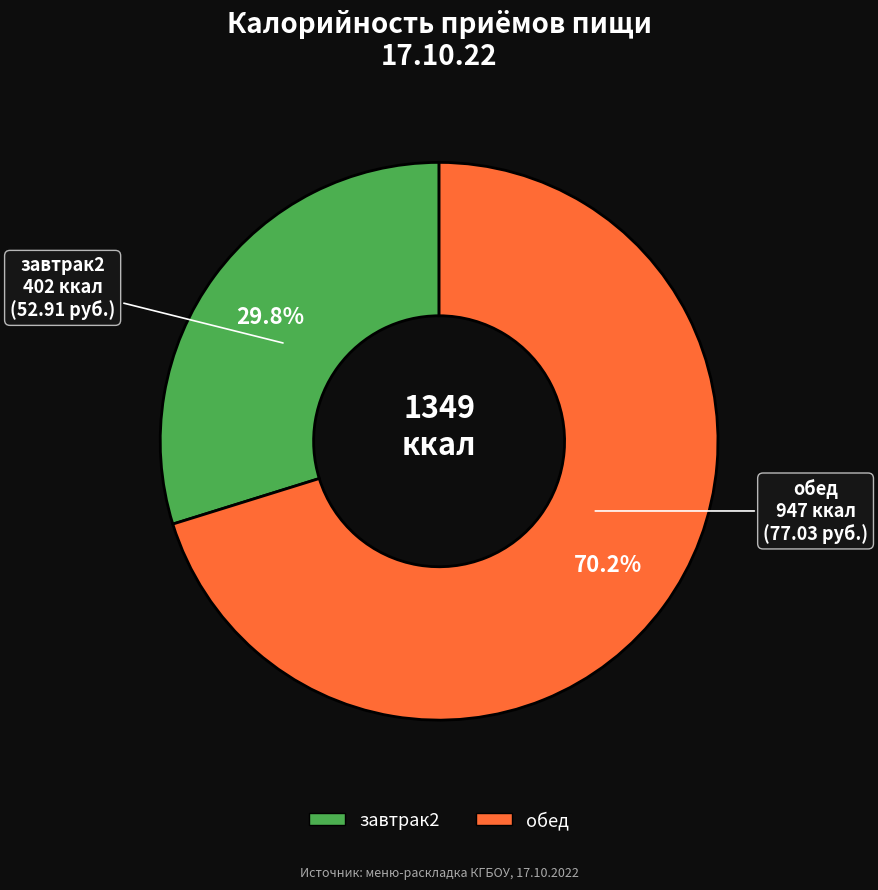

To the nearest percent, what is the combined percentage of обед and завтрак2?

100%